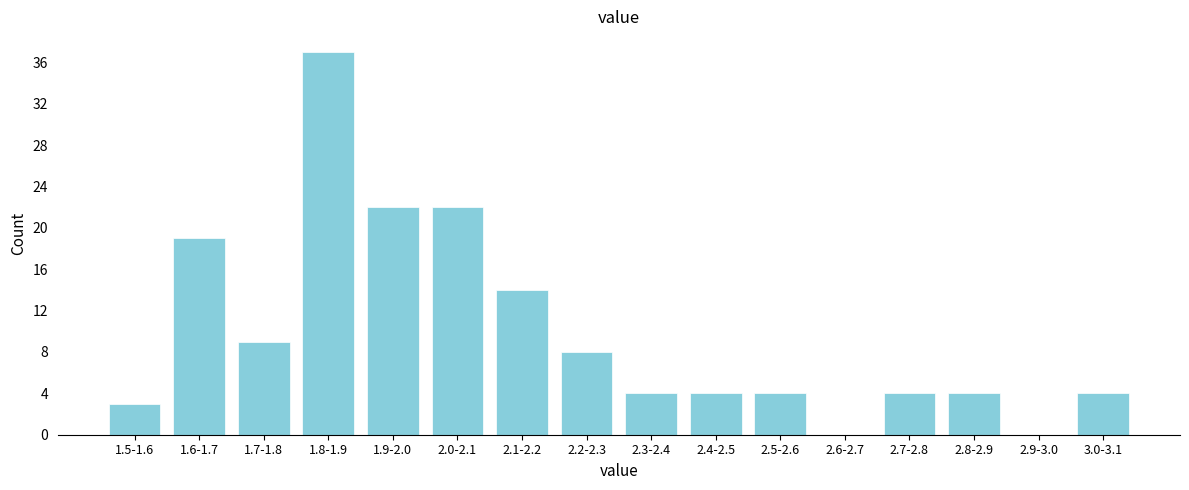

Reading right to left, what are all the values shown in this chart?

3.0-3.1=4	2.9-3.0=0	2.8-2.9=4	2.7-2.8=4	2.6-2.7=0	2.5-2.6=4	2.4-2.5=4	2.3-2.4=4	2.2-2.3=8	2.1-2.2=14	2.0-2.1=22	1.9-2.0=22	1.8-1.9=37	1.7-1.8=9	1.6-1.7=19	1.5-1.6=3